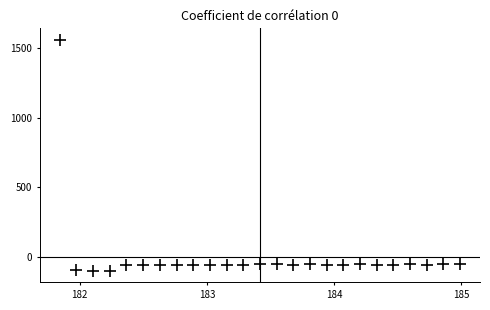

What is the range of X values (max minus min)?

3.1